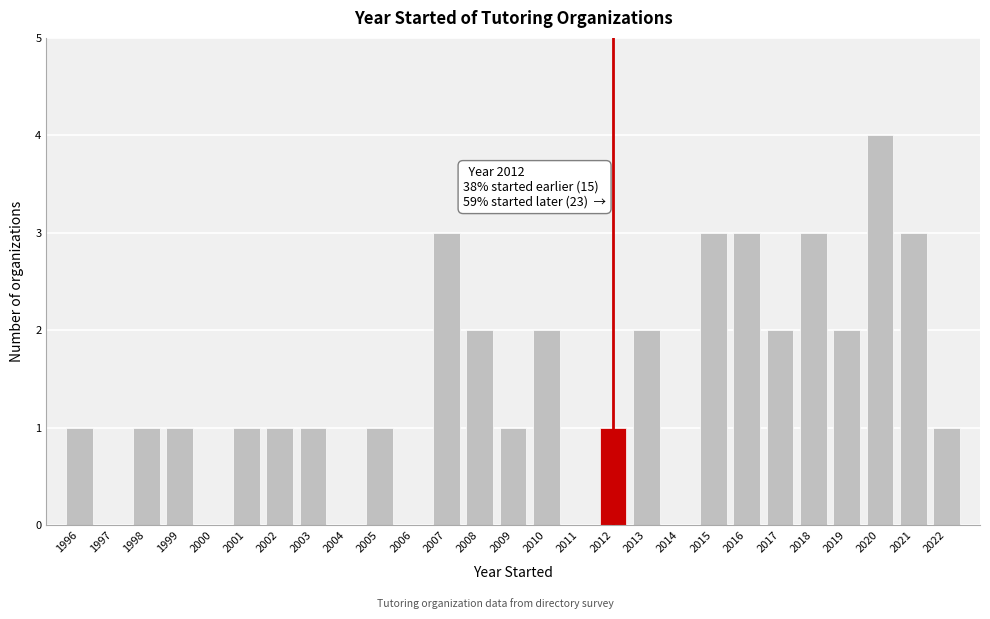

Over which range of the x-axis is the bar tallest?

2019.5 to 2020.5